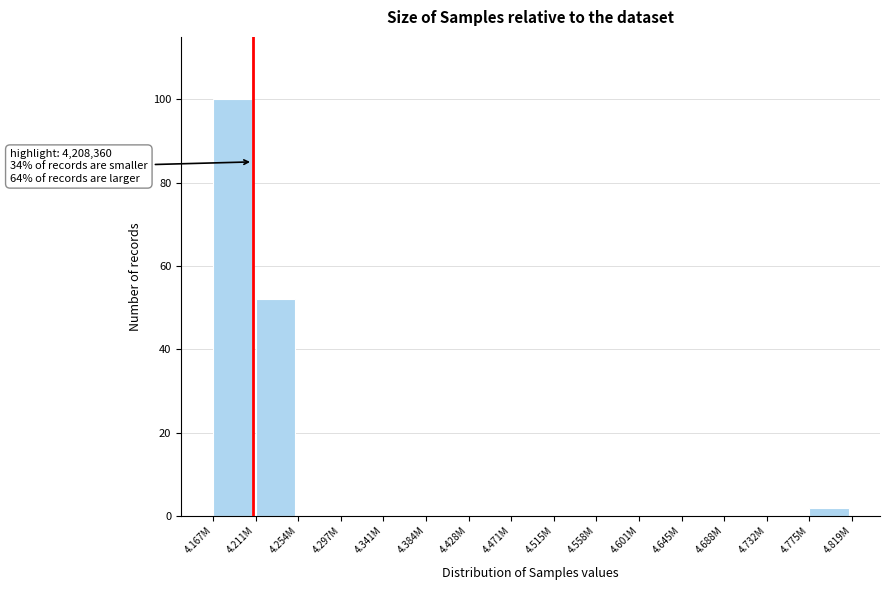

Reading left to right, transcribe all the data shown in this chart.

4.167M=100	4.211M=52	4.254M=0	4.297M=0	4.341M=0	4.384M=0	4.428M=0	4.471M=0	4.515M=0	4.558M=0	4.601M=0	4.645M=0	4.688M=0	4.732M=0	4.775M=2